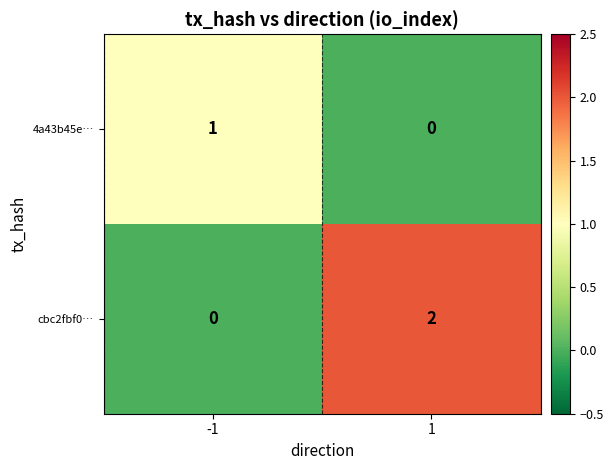

Which series has the largest range (max minus min)?

cbc2fbf0…